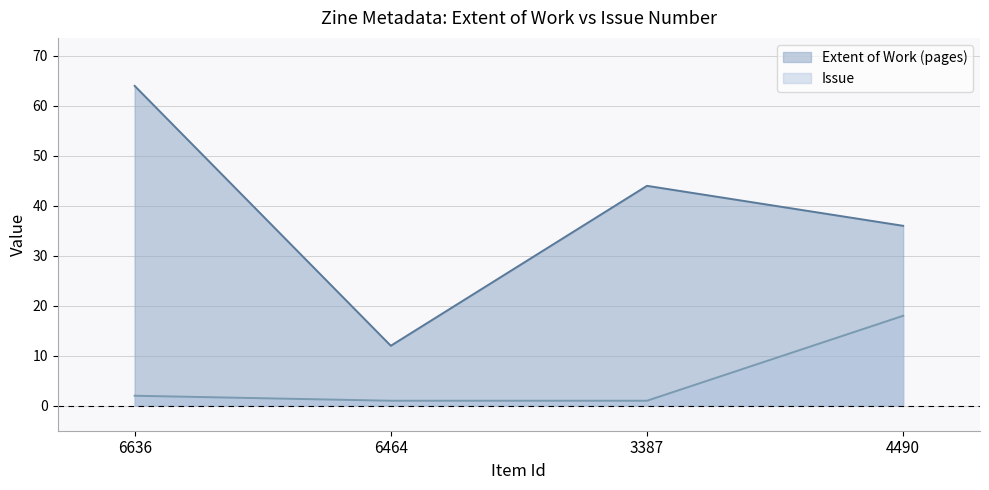

Is it true that Issue equals 1 at 6464?

True